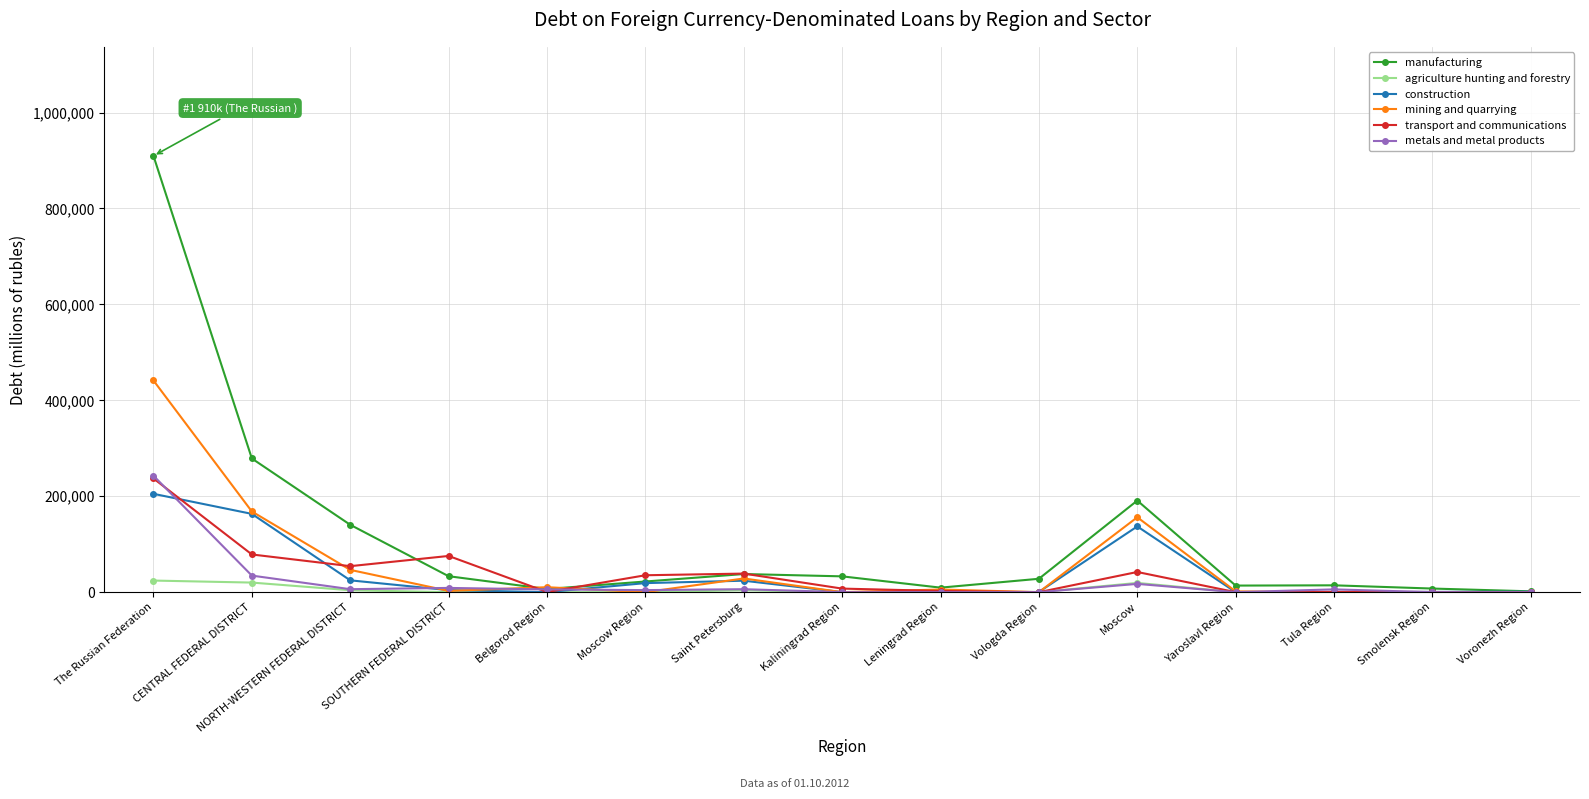

The construction series shows 956 at Voronezh Region. True or false?

True